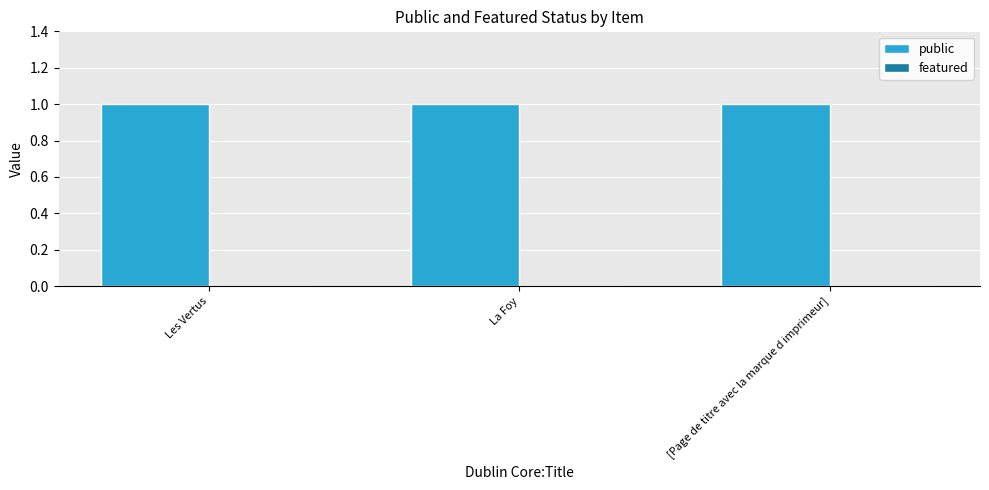

Between La Foy and [Page de titre avec la marque d imprimeur], which is larger?

La Foy